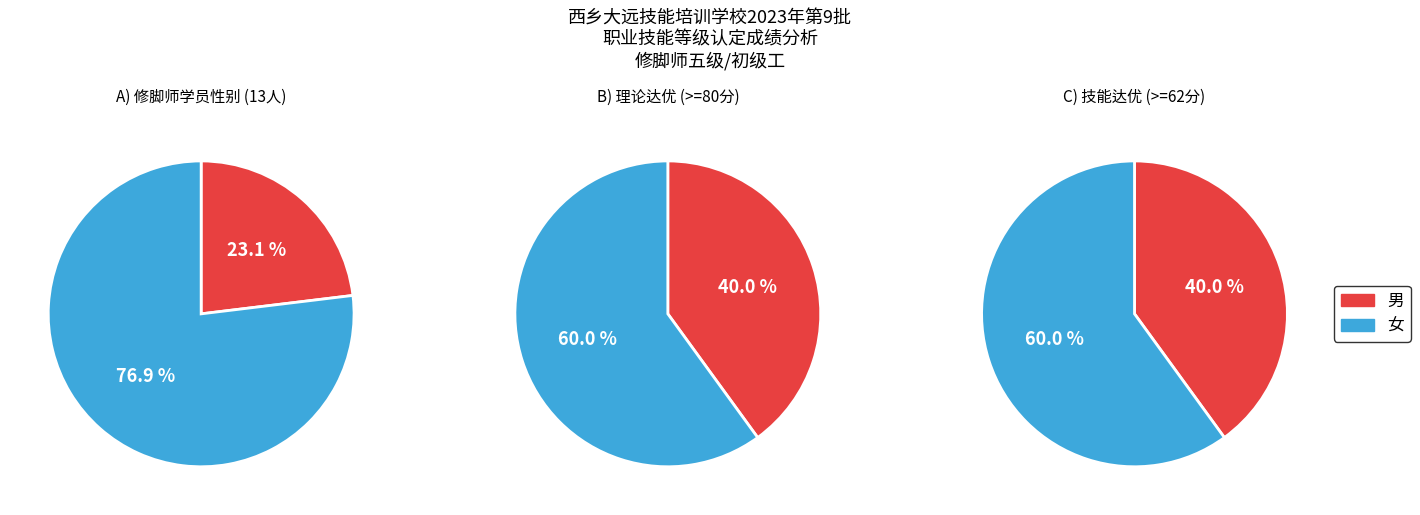

Is there any slice that represents more than half of the pie?

Yes